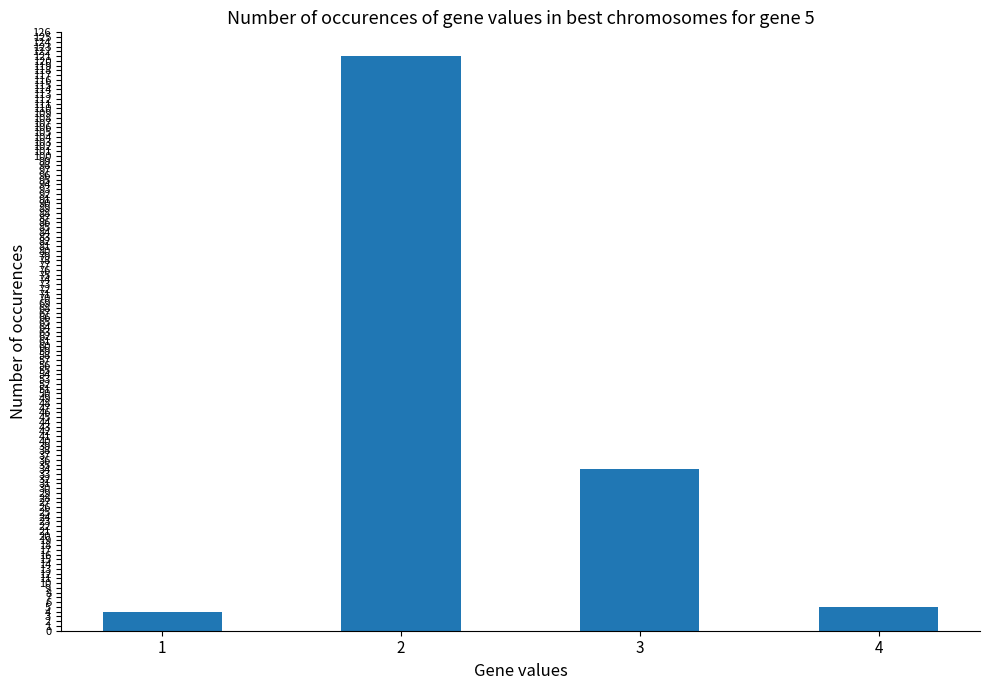

Reading right to left, list all the values displayed in this chart.

4=5	3=34	2=121	1=4